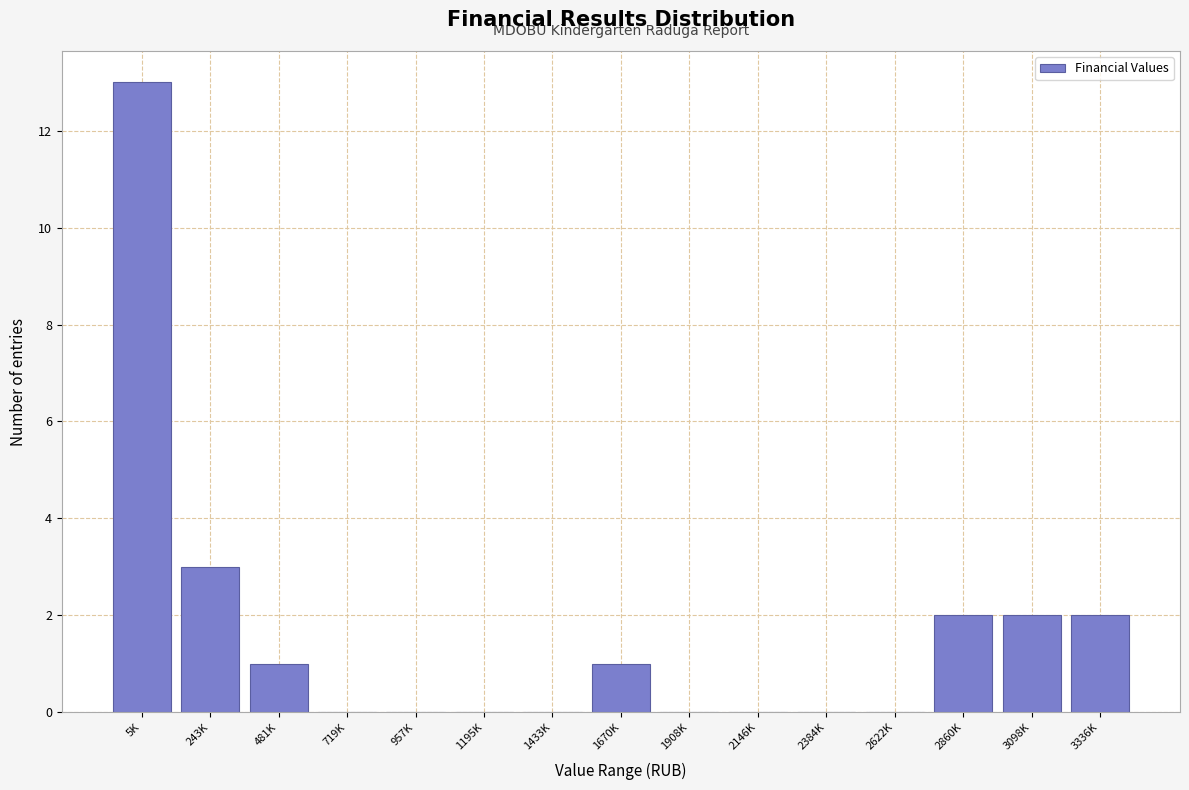

Reading left to right, extract all data points from this chart.

5K=13	243K=3	481K=1	719K=0	957K=0	1195K=0	1433K=0	1670K=1	1908K=0	2146K=0	2384K=0	2622K=0	2860K=2	3098K=2	3336K=2